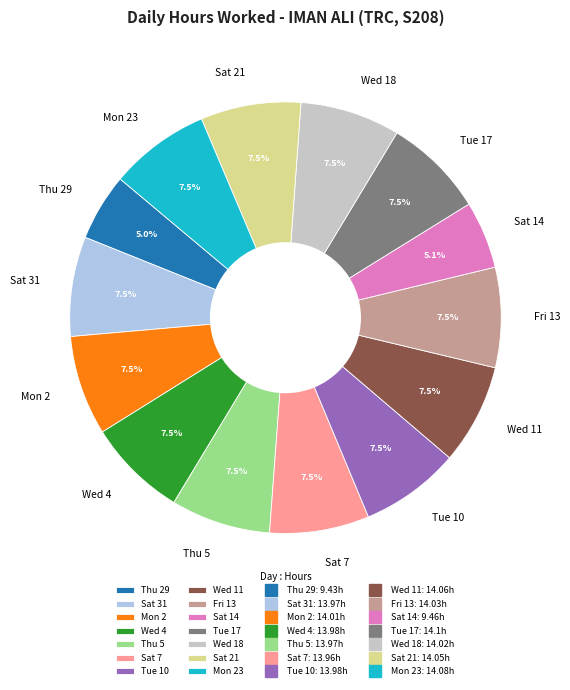

Approximately how many times larger is the value at Mon 23 compared to Sat 7?

1.0